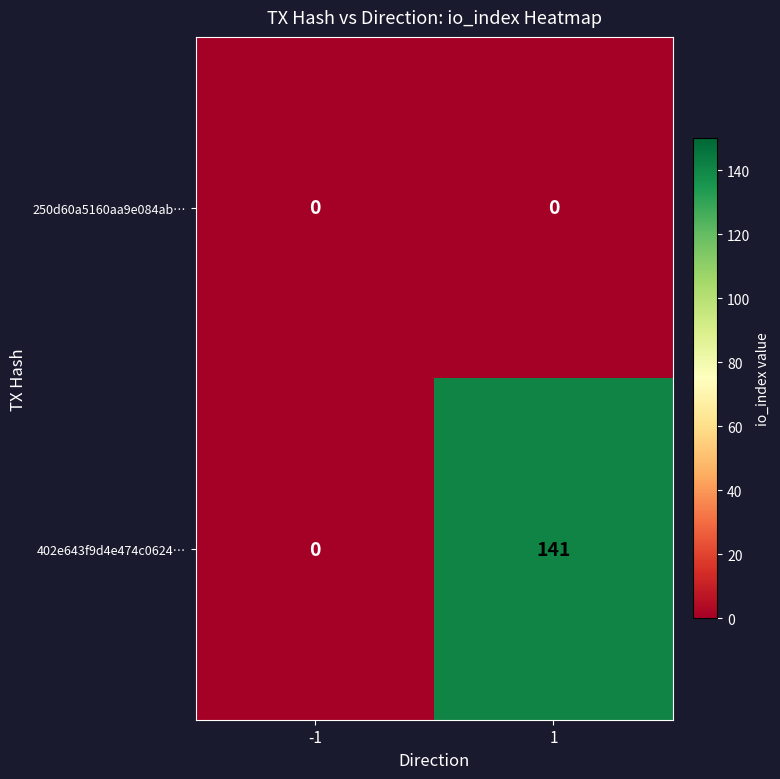

The 402e643f9d4e474c0624… series shows 183 at 1. True or false?

False